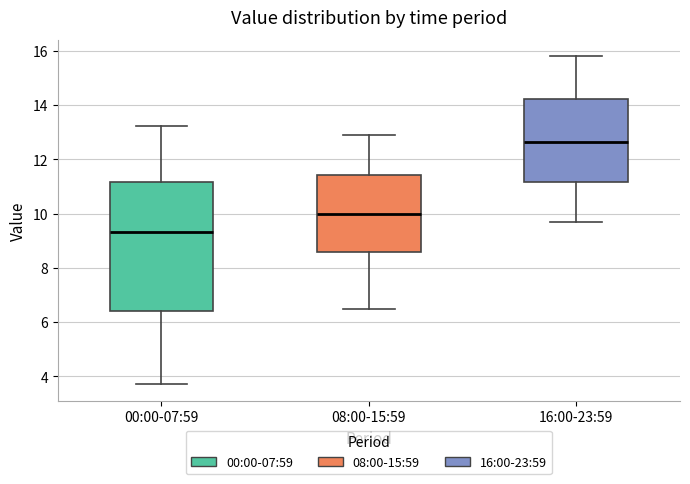

Reading left to right, read every box against the y-axis: the position of its median line, the range the box covers, and the ends of its whiskers. The values are not printed on the chart, so give them approximately, as read against the axis.

00:00-07:59: median 9.4, box 6.4 to 11.2, whiskers 3.8 to 13.2
08:00-15:59: median 10.0, box 8.6 to 11.4, whiskers 6.6 to 13.0
16:00-23:59: median 12.6, box 11.2 to 14.2, whiskers 9.8 to 15.8